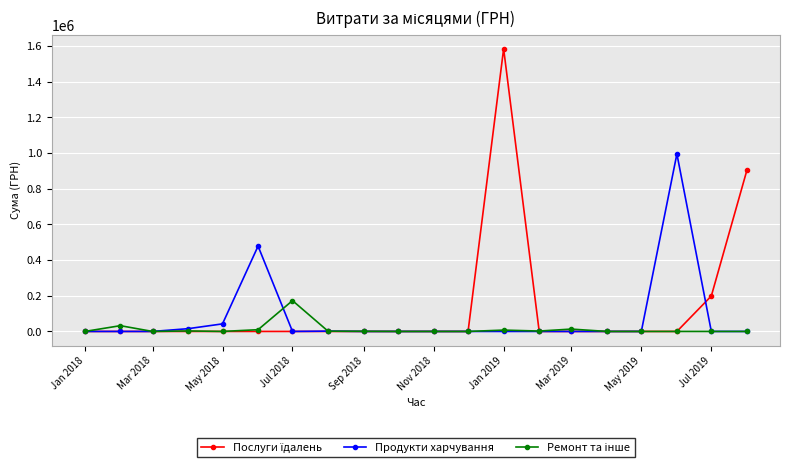

At how many categories does at least one series exceed 361221?

4